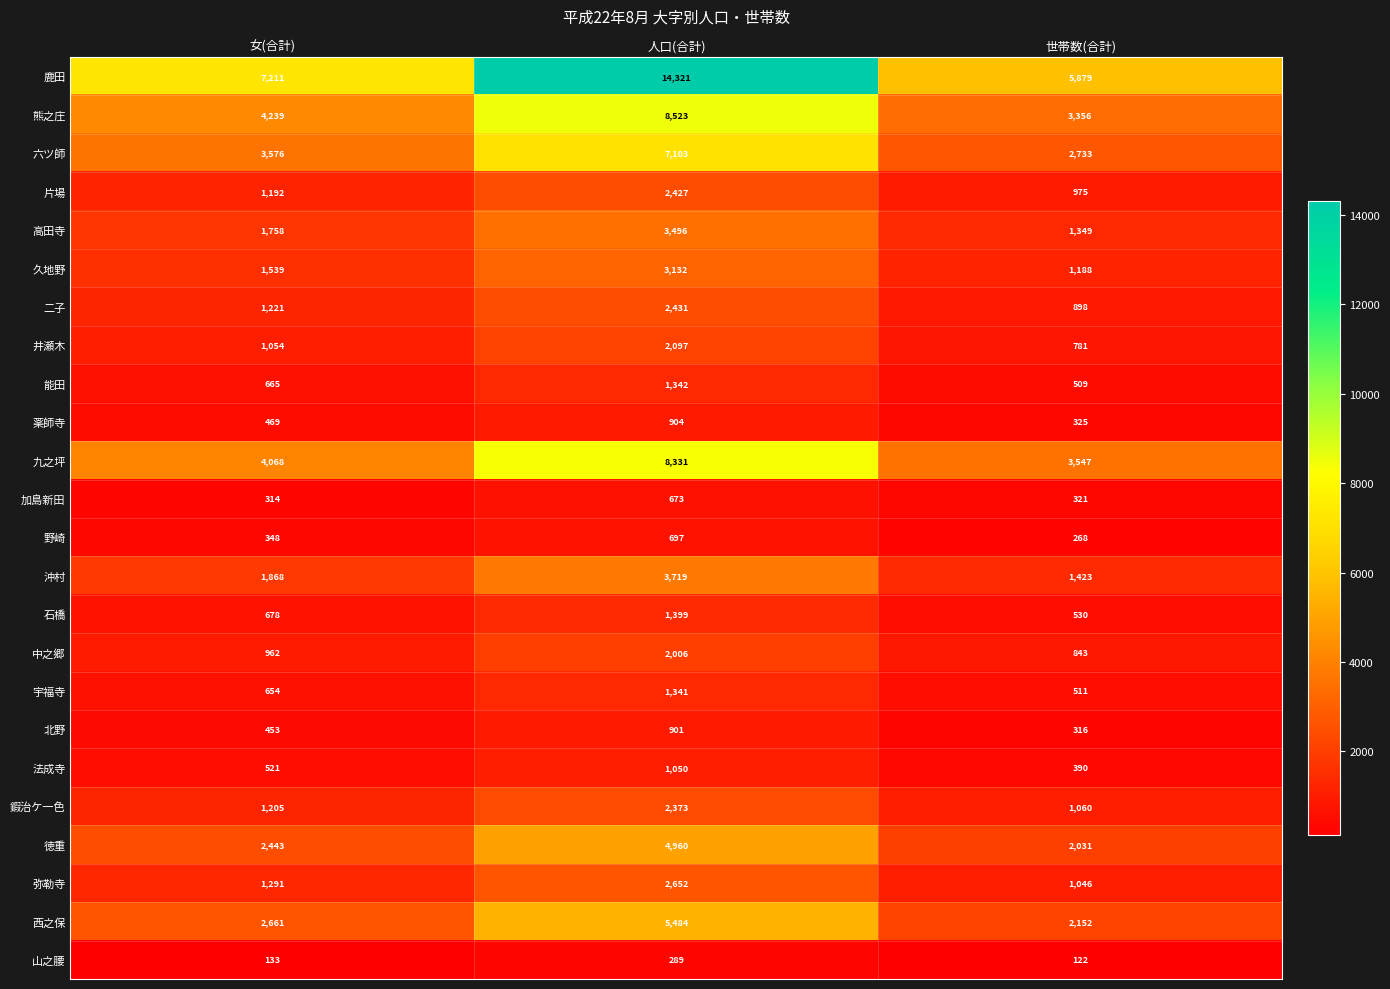

Which series changed the most between 人口(合計) and 世帯数(合計)?

鹿田